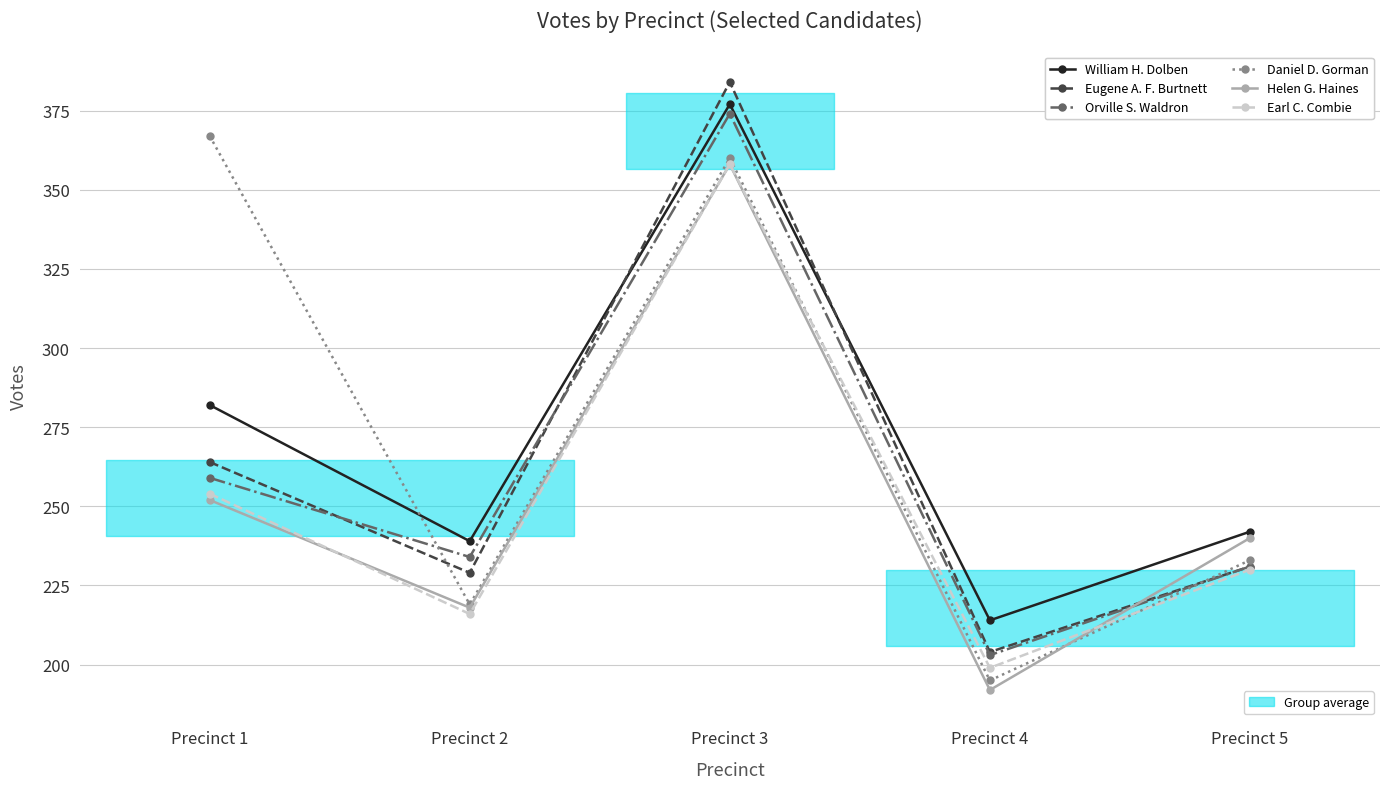

Is this an area chart (filled region under the line)?

No